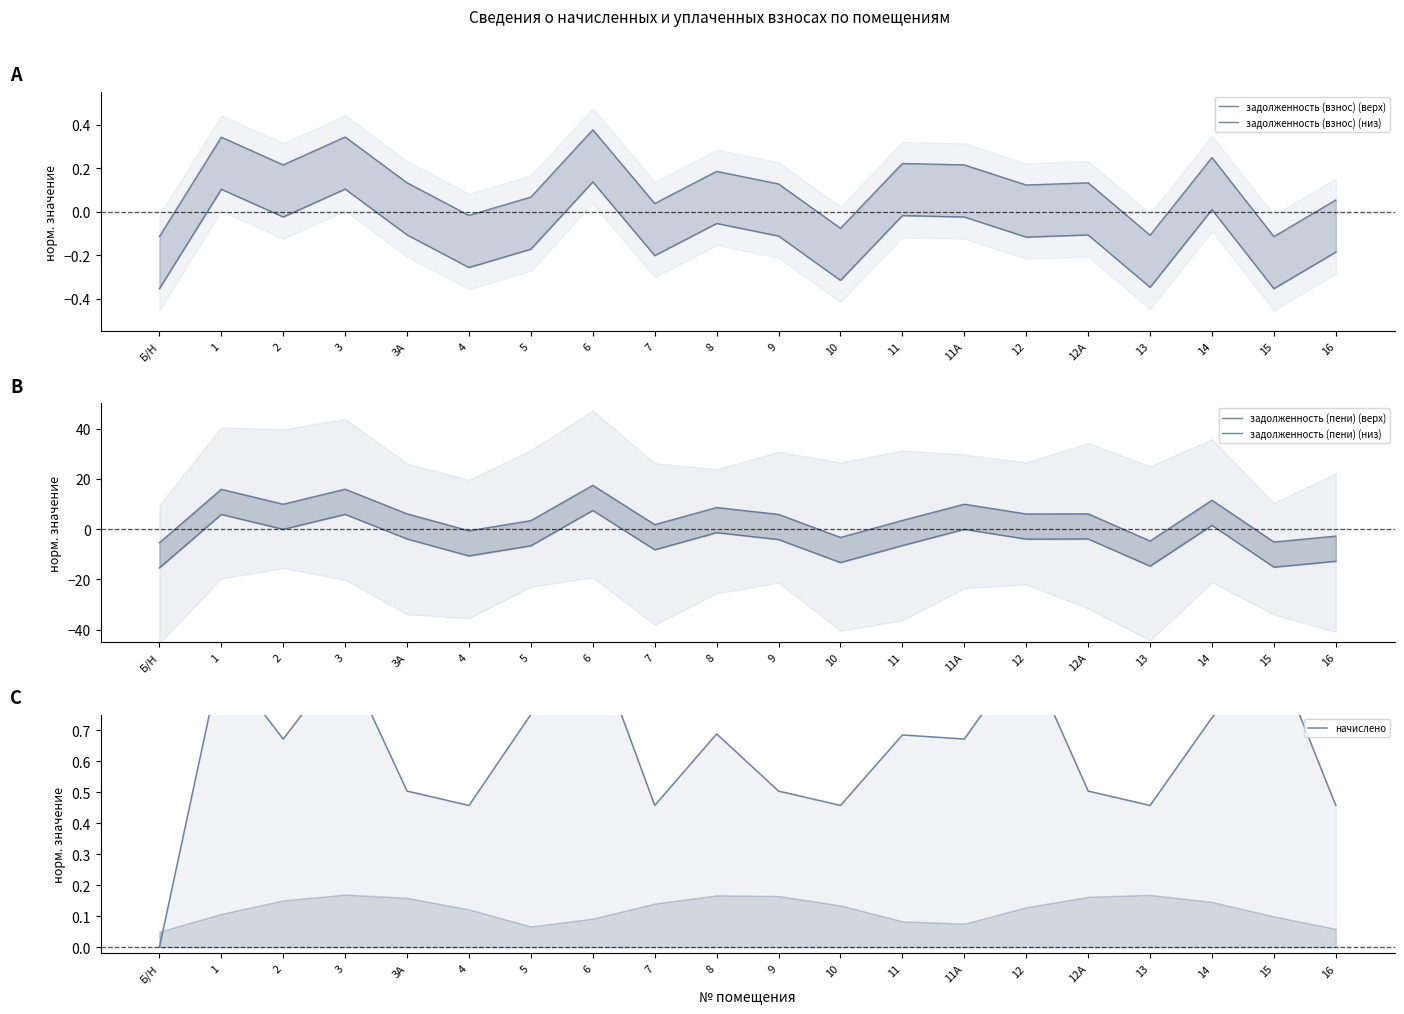

At how many categories does at least one series exceed 10?

4